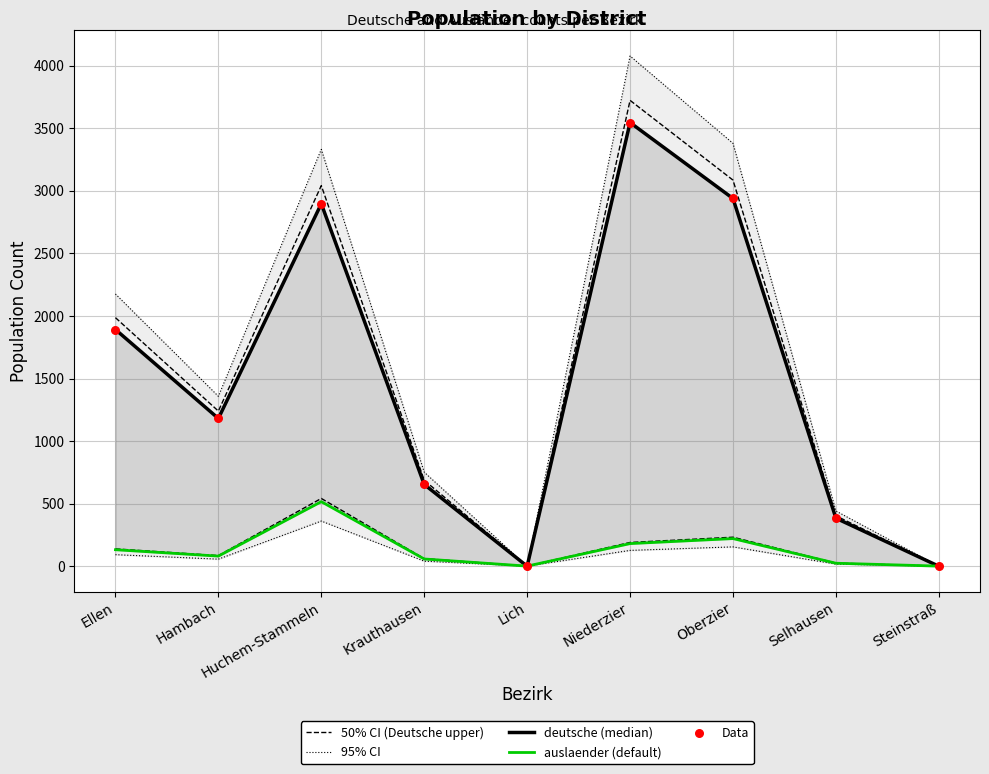

Is the value of deutsche (median) at Steinstraß greater than the value of Data at Steinstraß?

No